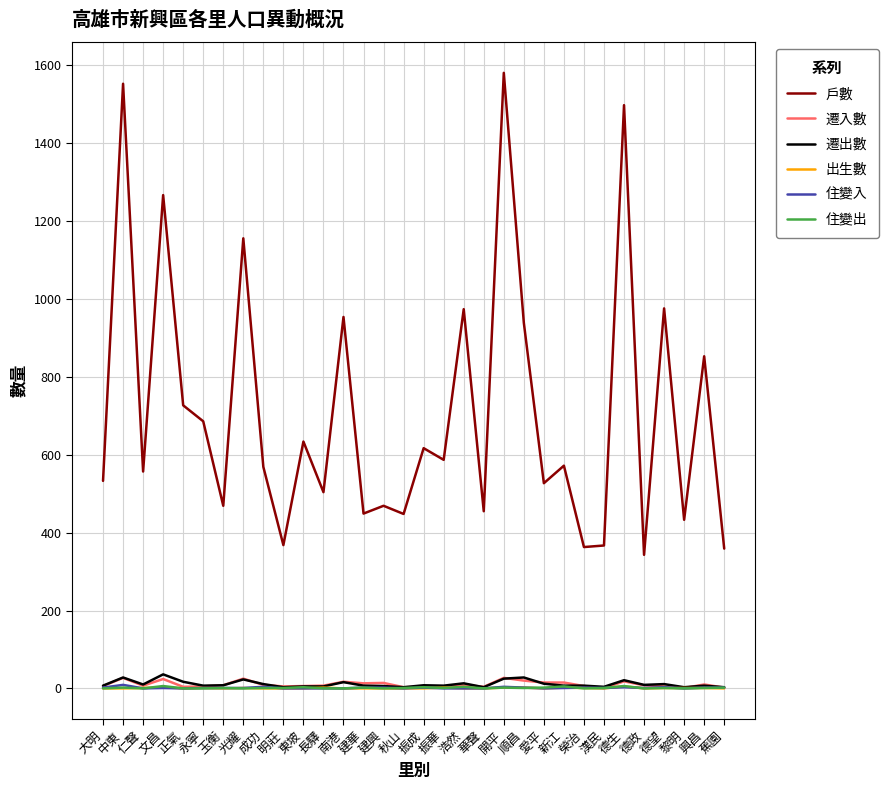

Is it true that 出生數 equals 0 at 秋山?

True